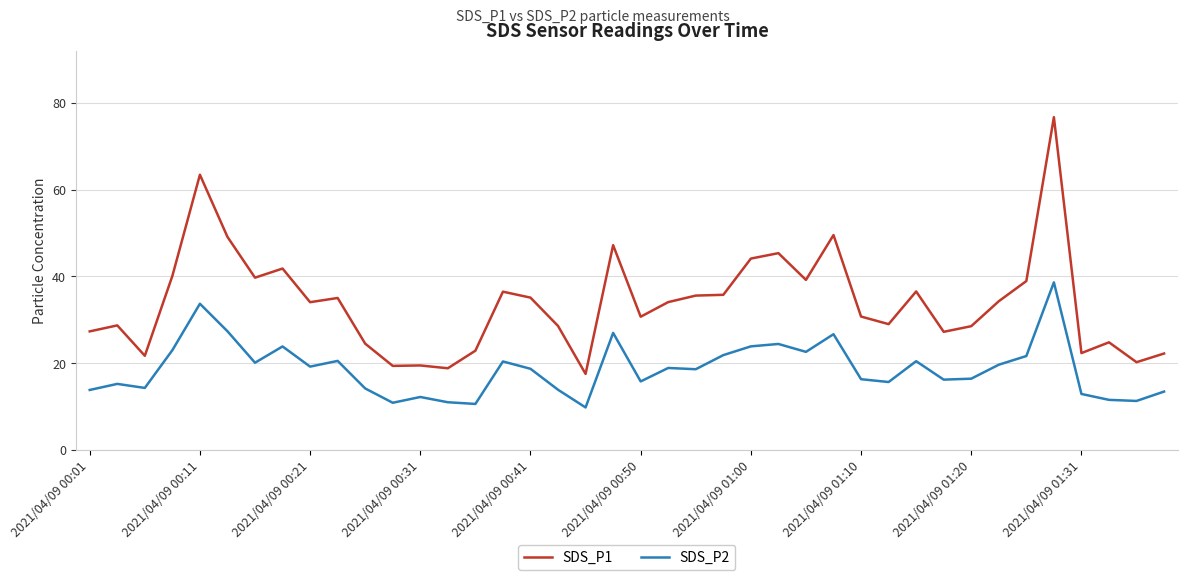

What is the difference between the maximum and minimum values in the SDS_P2 series?

28.8